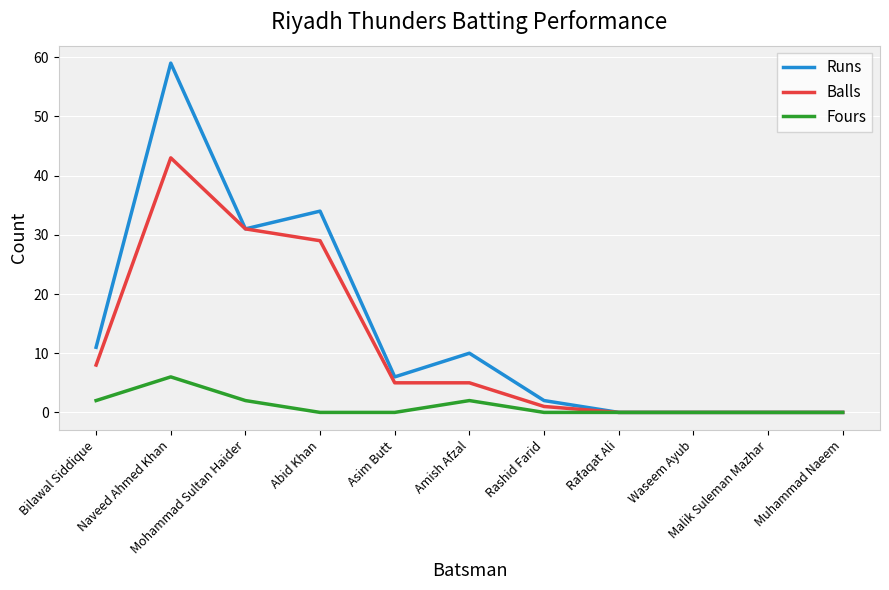

At which category does Runs reach its first local valley?

Mohammad Sultan Haider